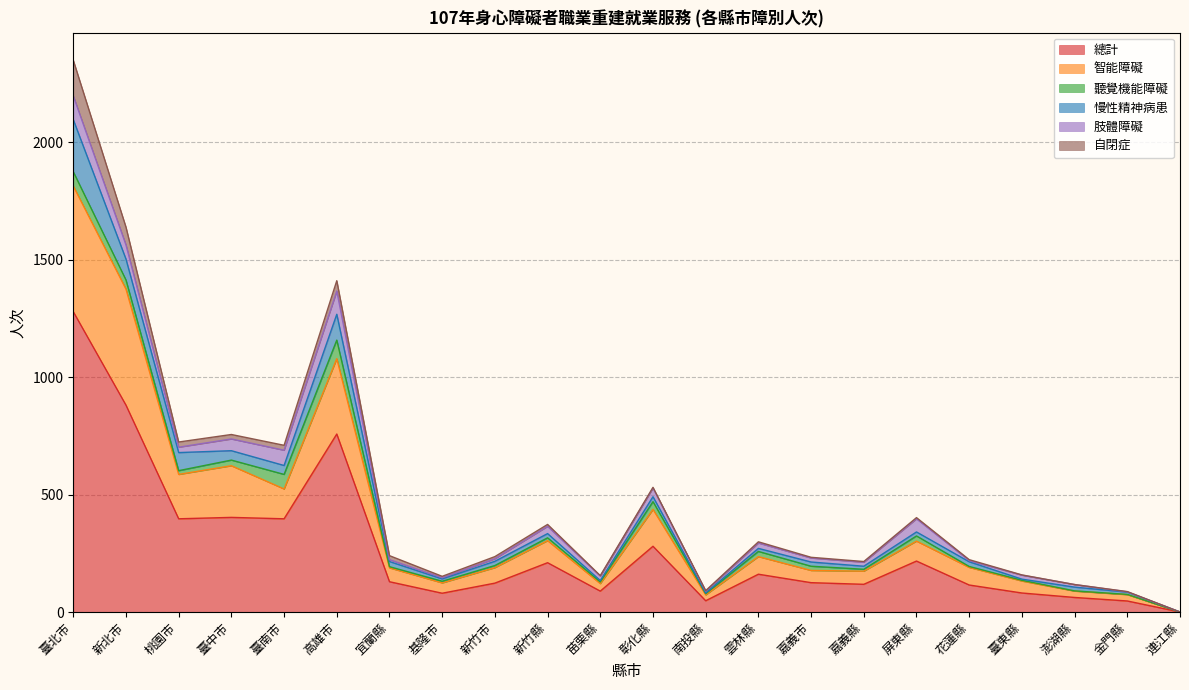

What is the label of the 21st point from the right?

新北市